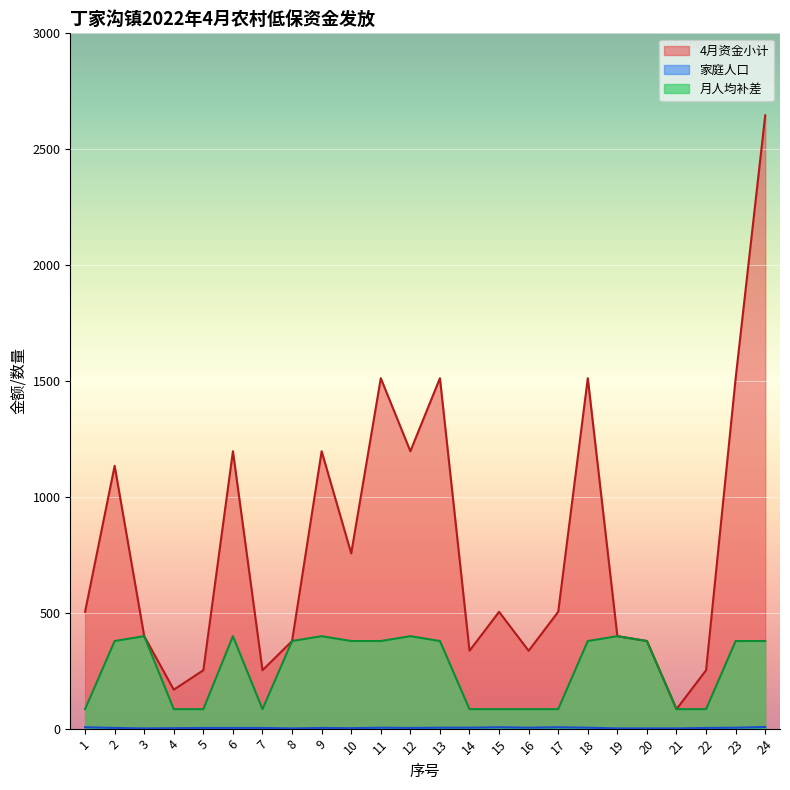

What is the value of the 4月资金小计 point at the 19th from the left?

399